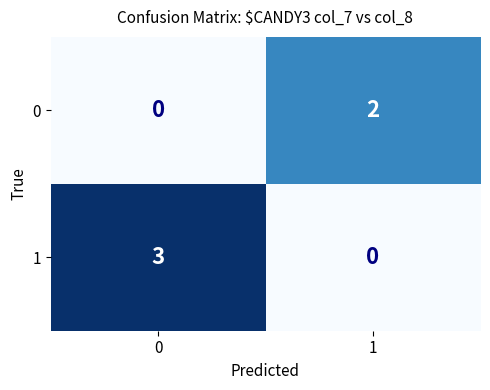

True or false: 0 has a value of 2 at 1.

True